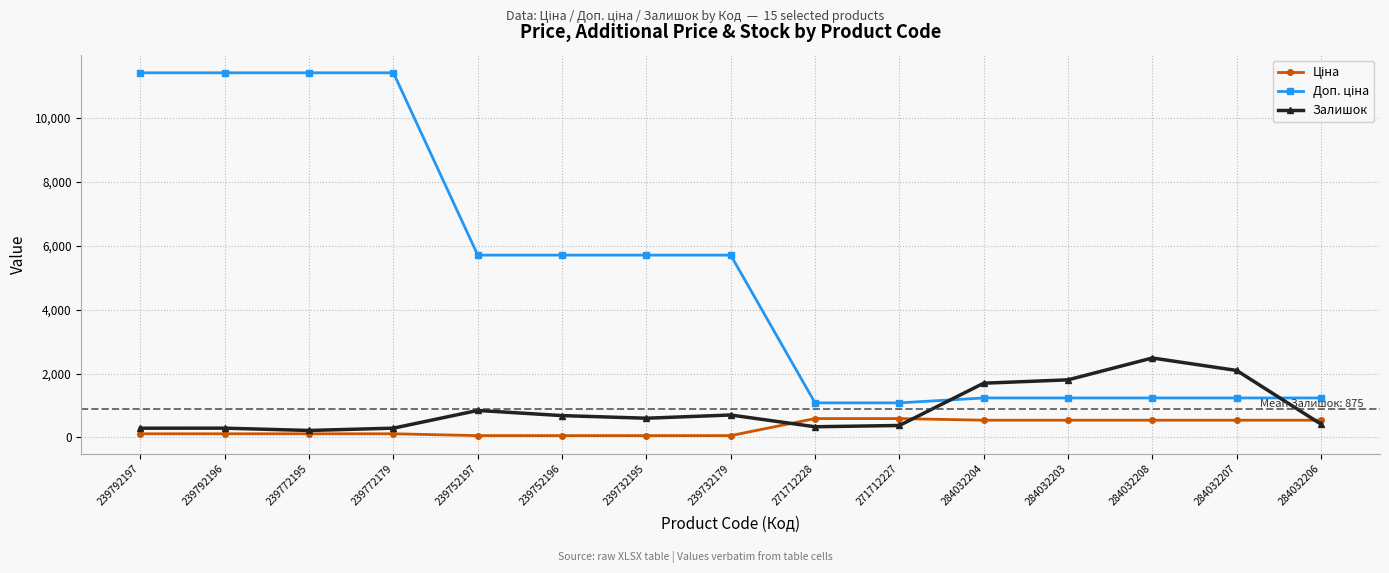

True or false: Залишок has more than 2 interior local peaks.

True